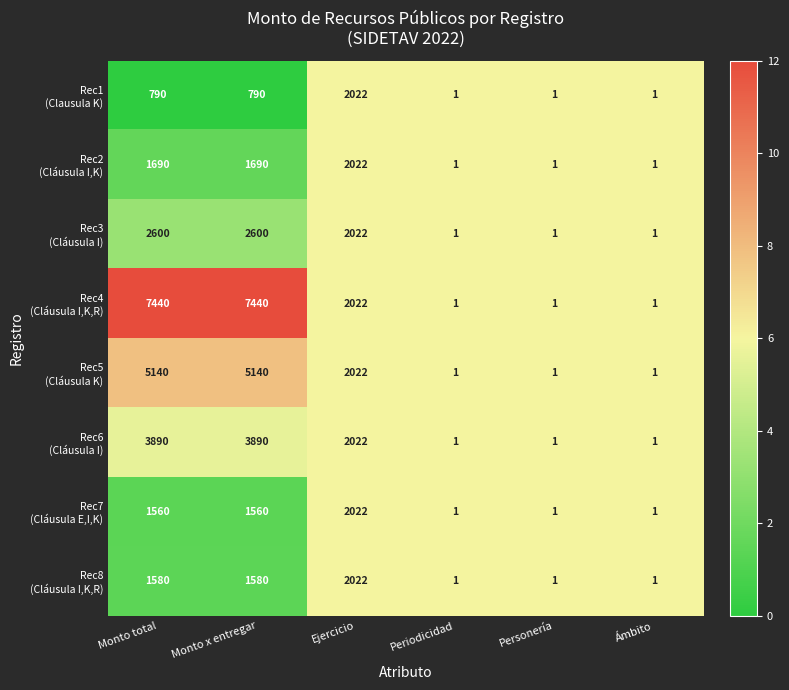

What is the total value across all series at Personería?

8